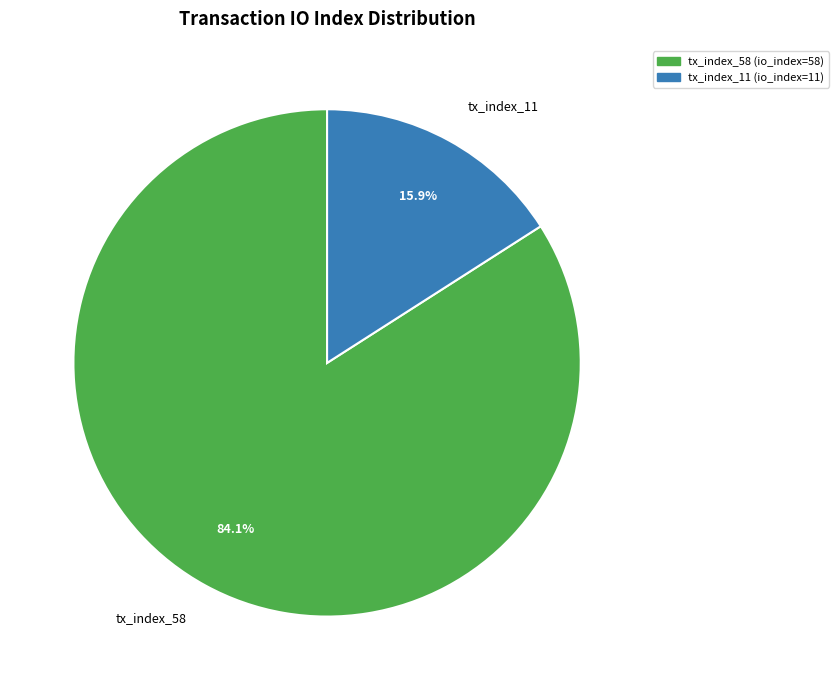

How many slices are in this pie chart?

2